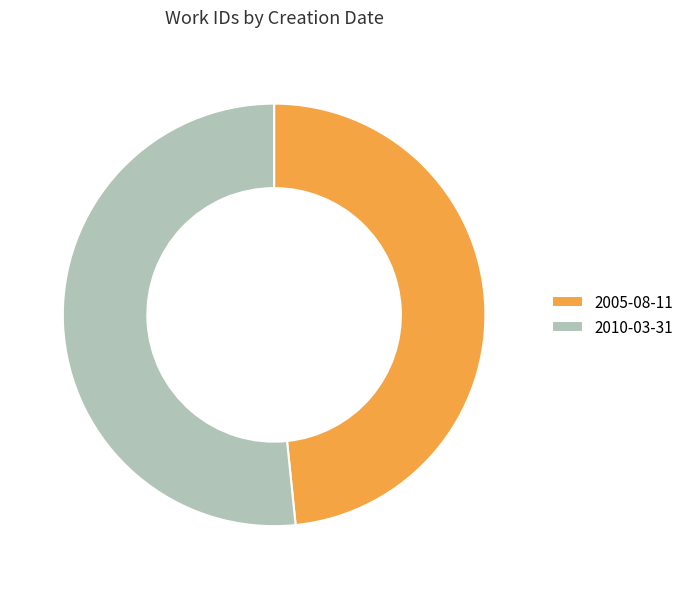

Which slice is the largest?

2010-03-31